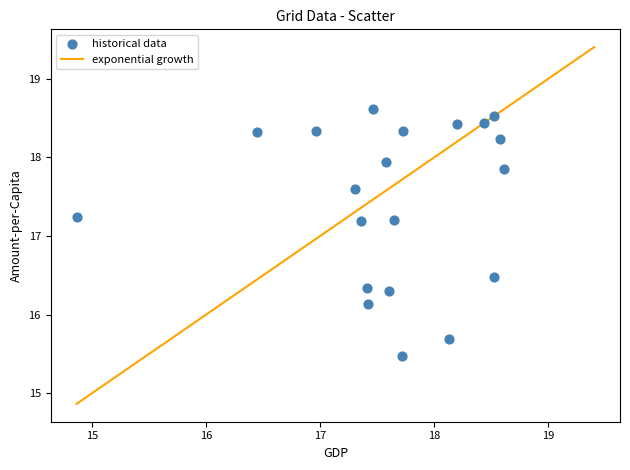

What is the range of Y values (max minus min)?

3.1